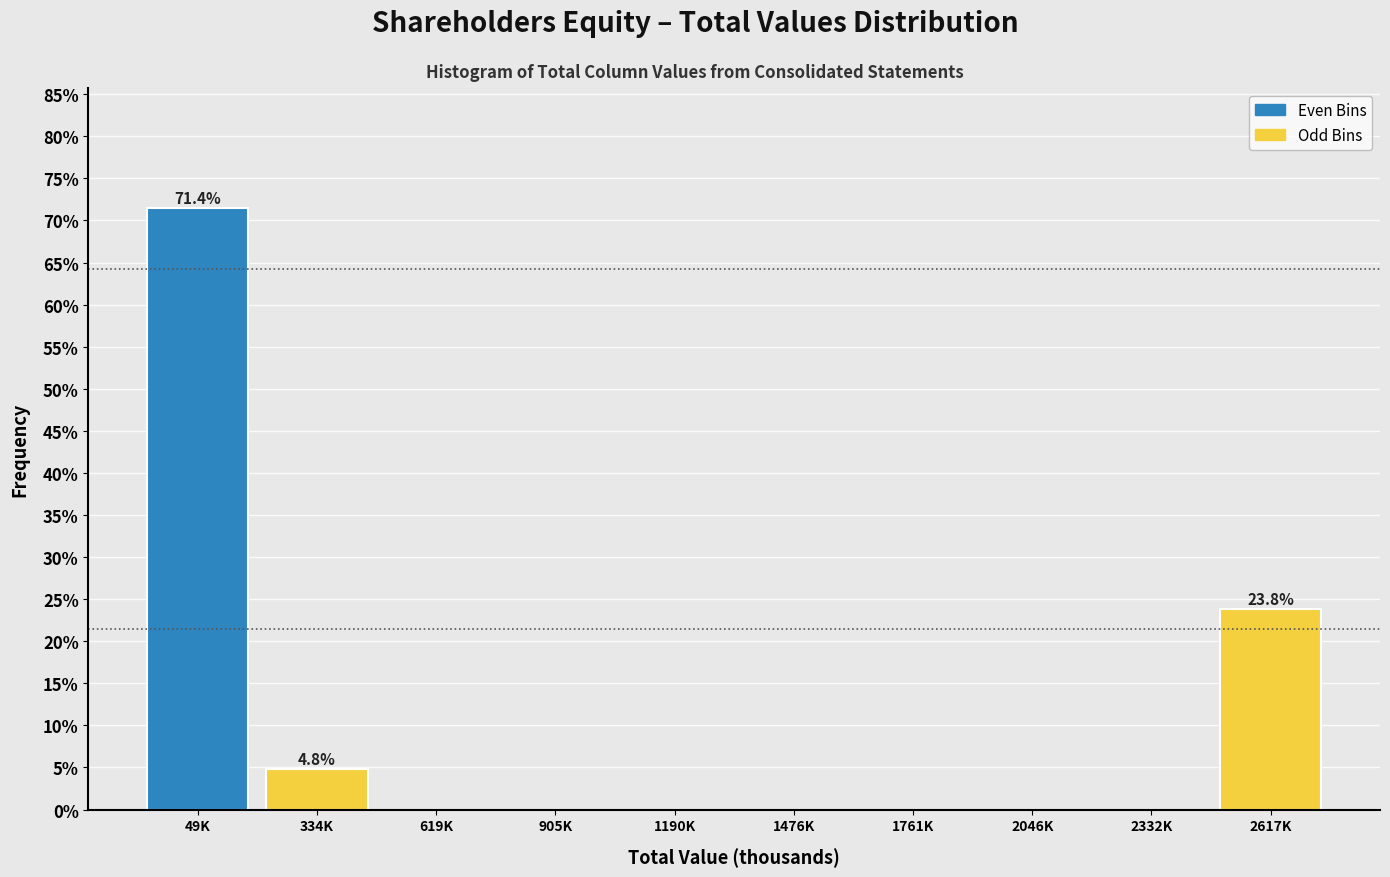

Reading left to right, what are all the values shown in this chart?

49K=71.4	334K=4.8	619K=0.0	905K=0.0	1190K=0.0	1476K=0.0	1761K=0.0	2046K=0.0	2332K=0.0	2617K=23.8